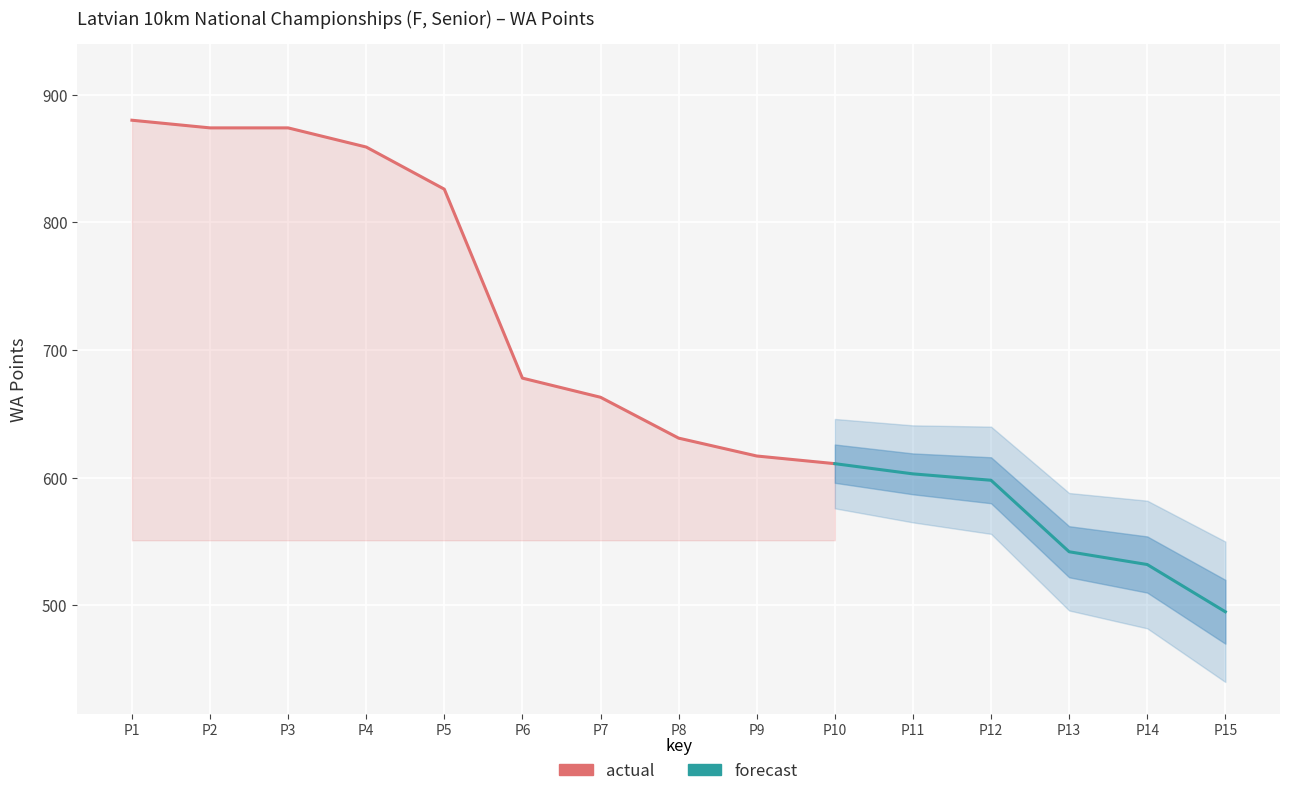

Reading right to left, what are all the values shown in this chart?

495	532	542	598	603	611	617	631	663	678	826	859	874	874	880